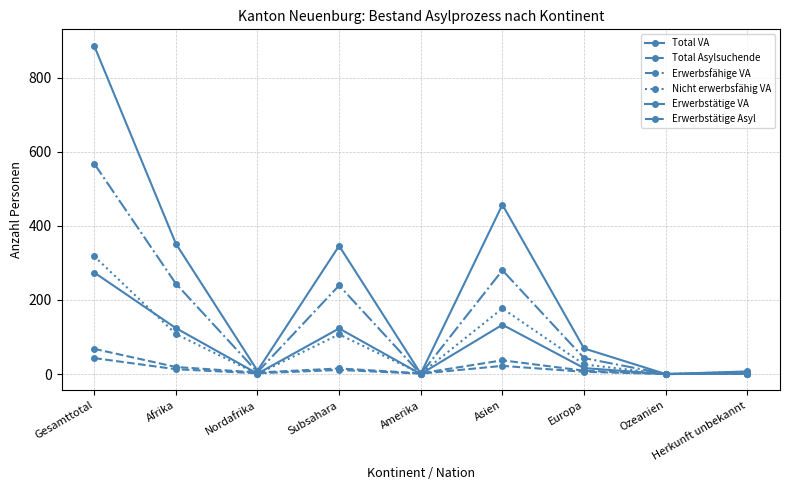

What is the total value across all series at Nordafrika?

21